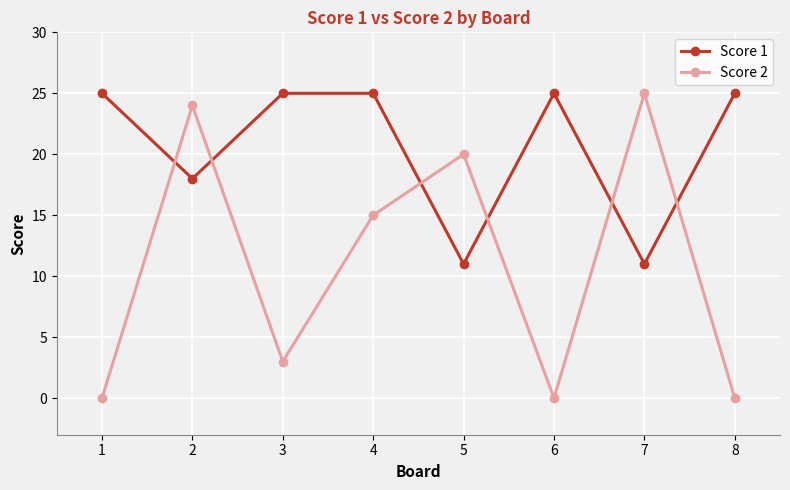

True or false: Score 1 and Score 2 intersect in this chart.

True